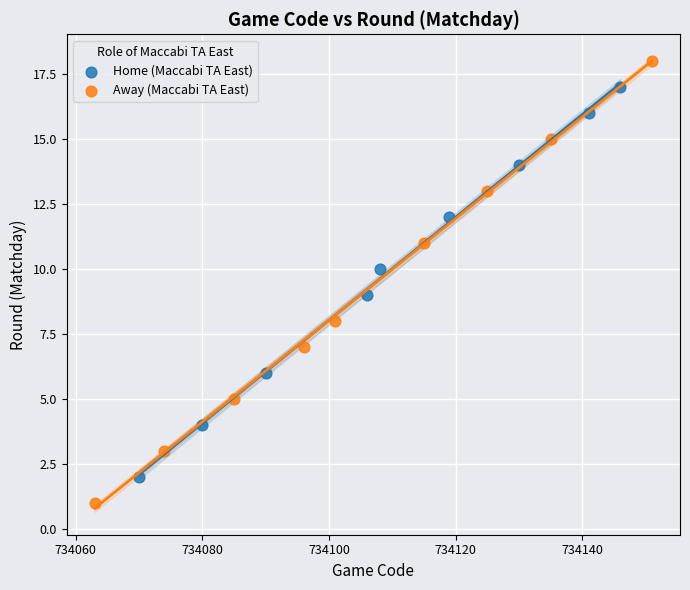

Which series reaches the minimum Y coordinate?

Away (Maccabi TA East)